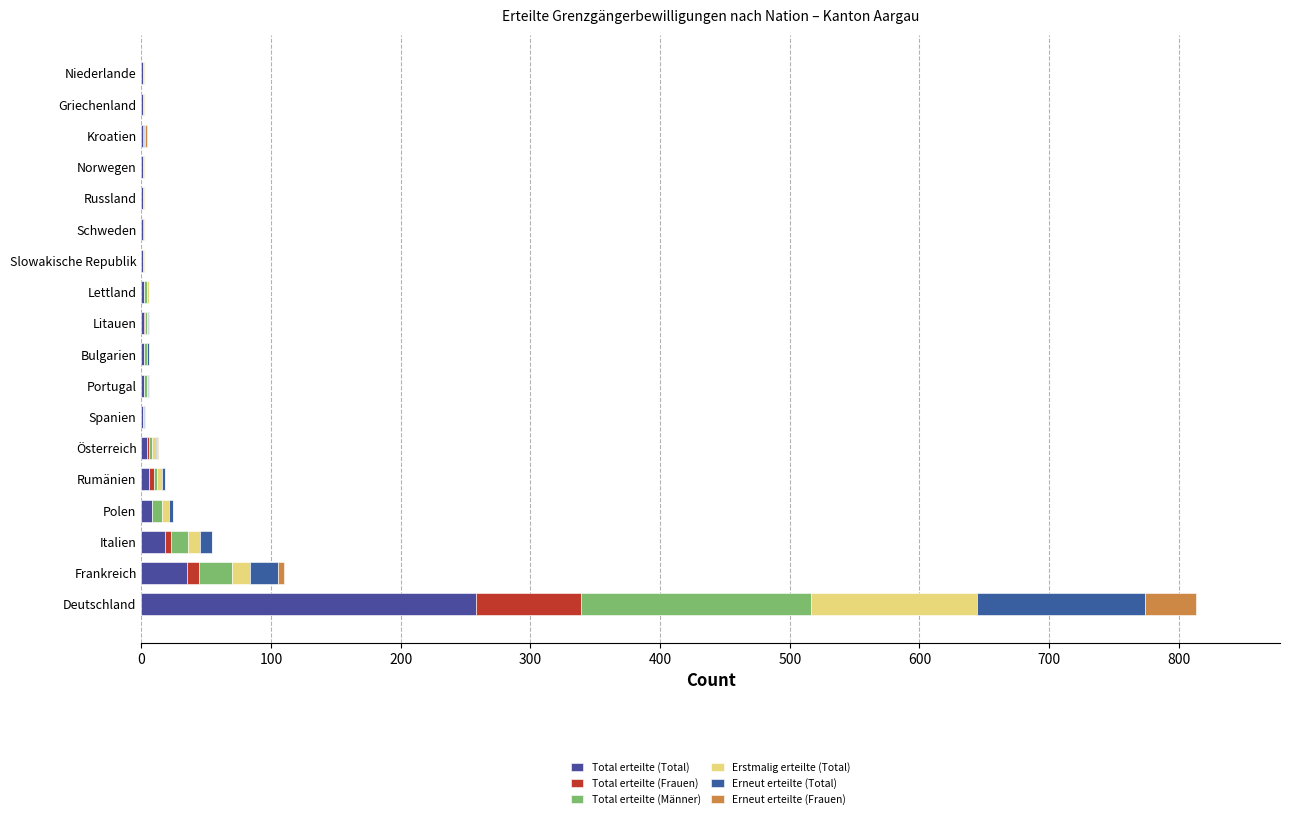

Which series has the largest total across all categories?

Total erteilte (Total)